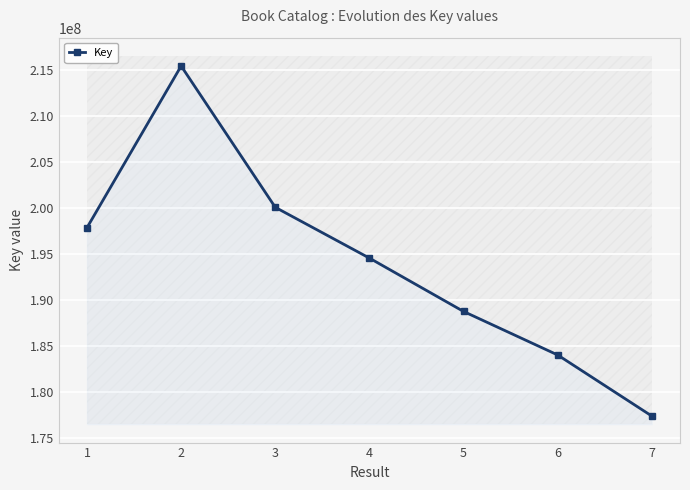

What is the minimum value shown in the chart?

177418651